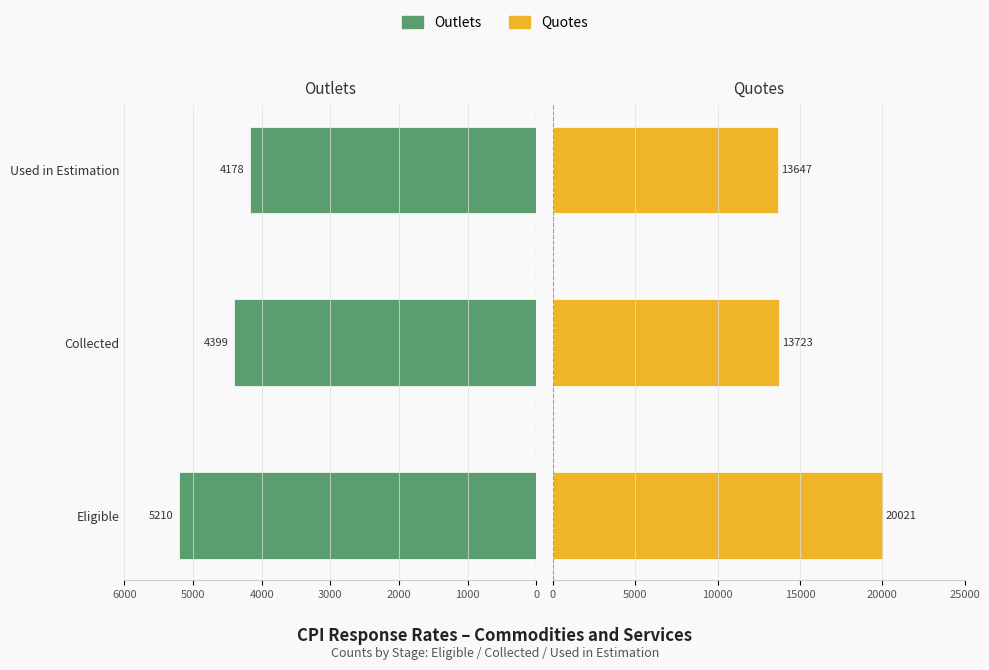

Count the number of data series in this chart.

2